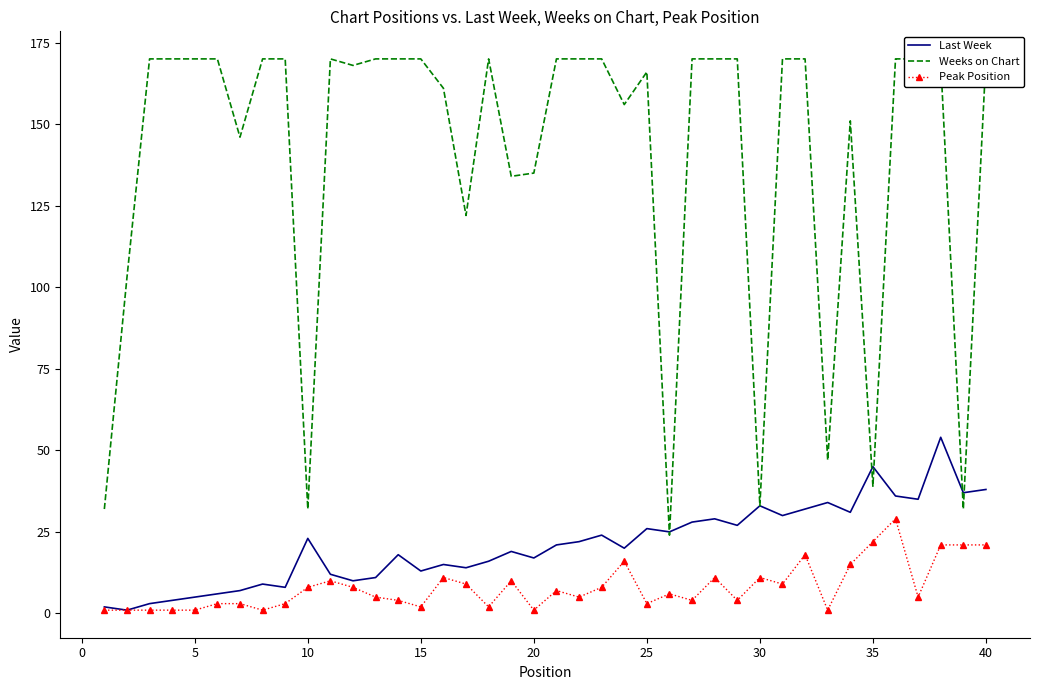

What is the value of the Last Week point at the 38th from the left?

54